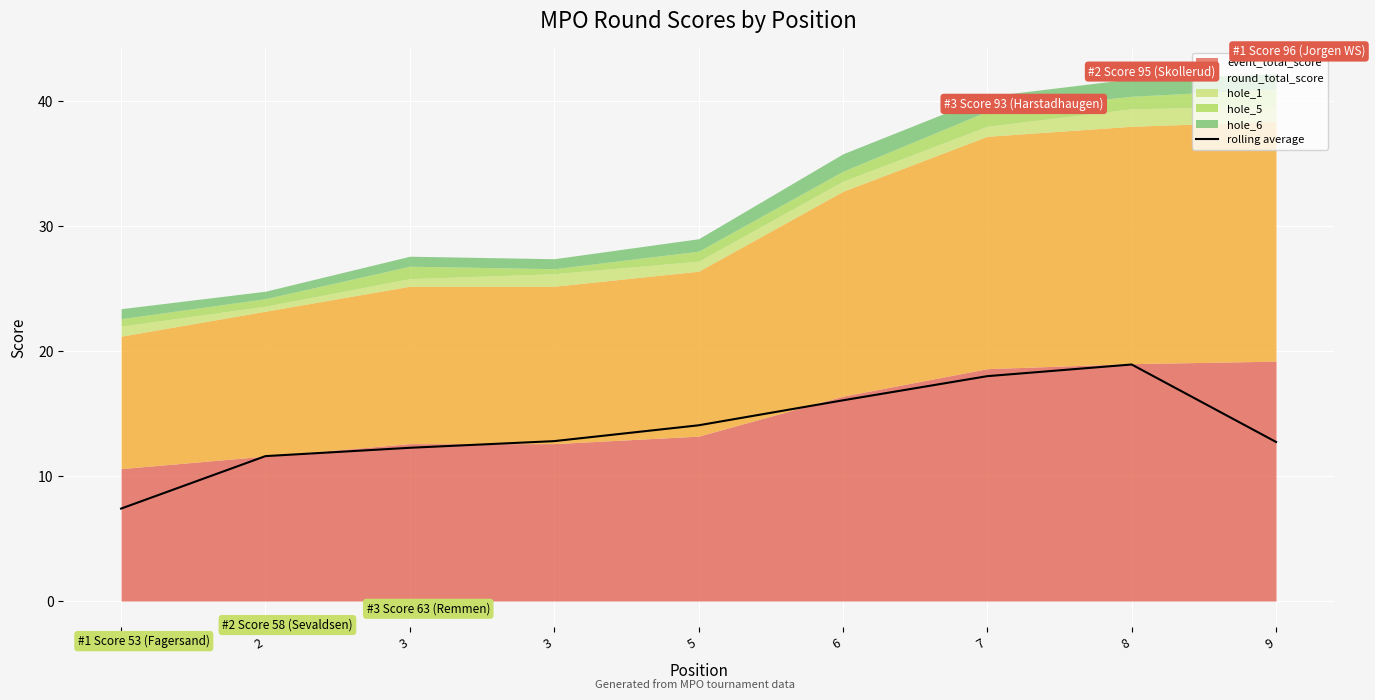

At which category does the chart reach its peak across all series?

8